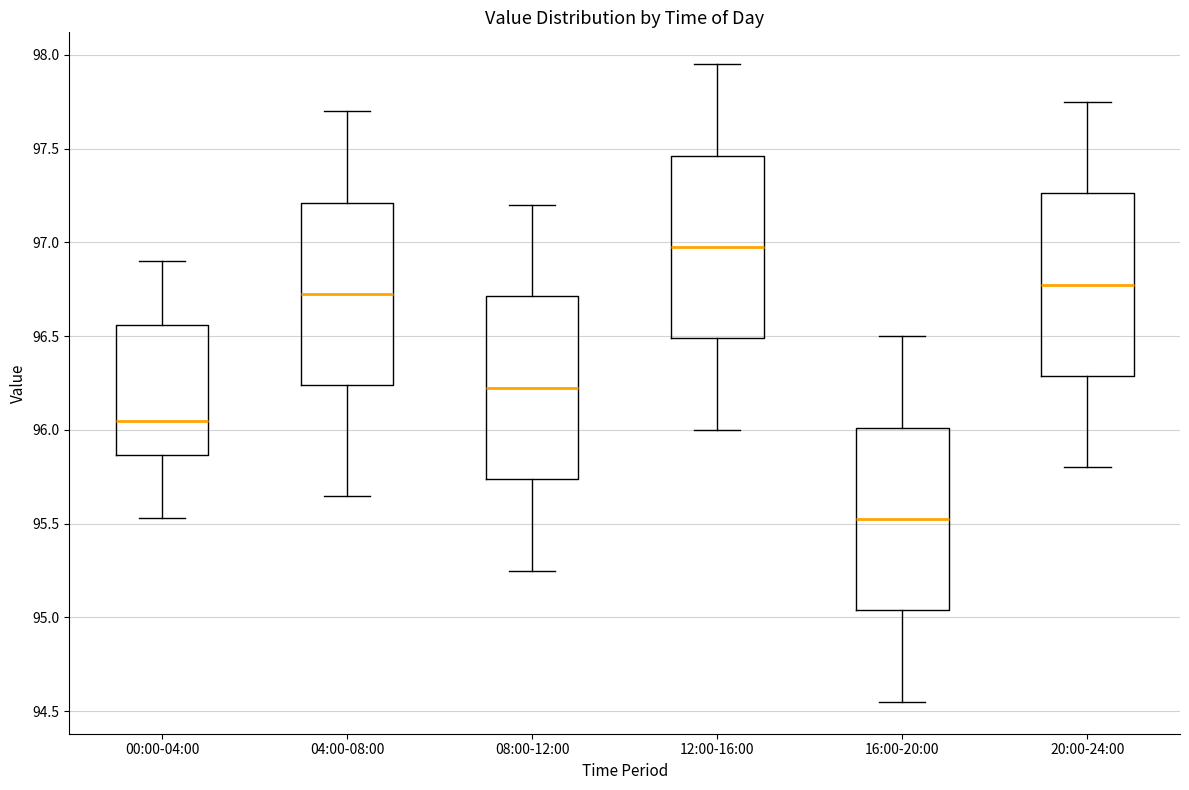

Which box has the lowest median line?

16:00-20:00